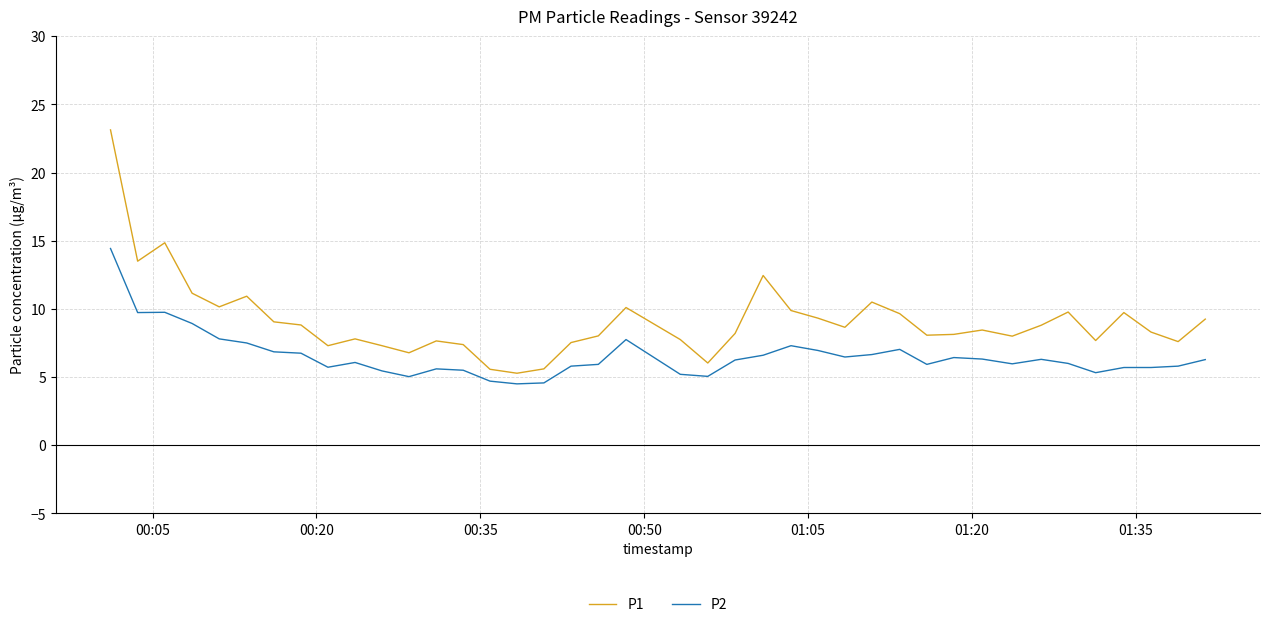

What is the highest value of the P1 series?

23.1